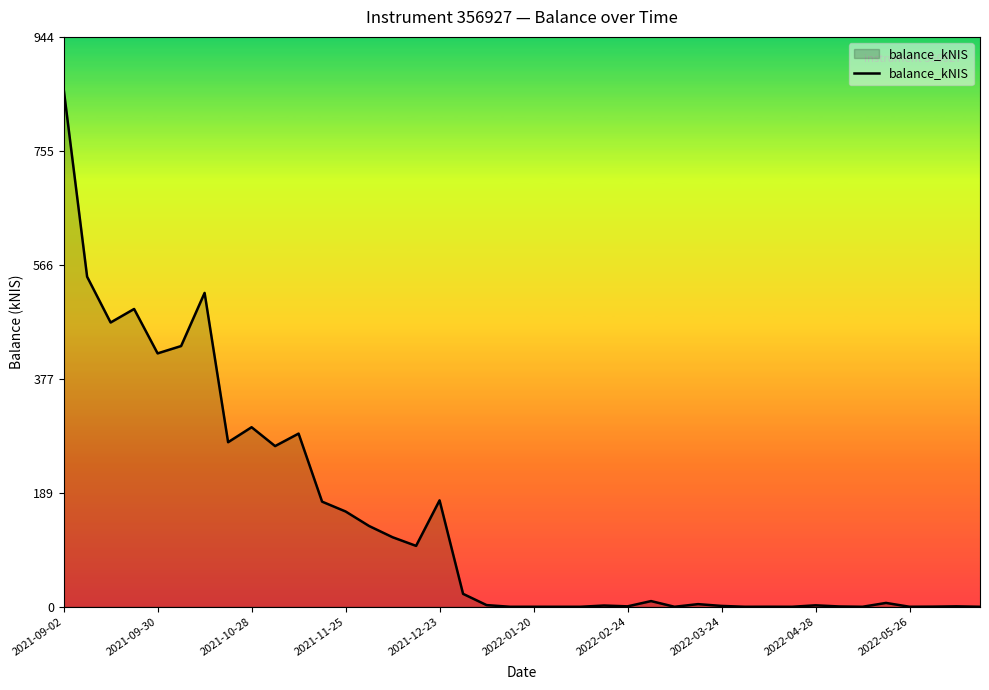

What is the maximum value shown in the chart?

857.8